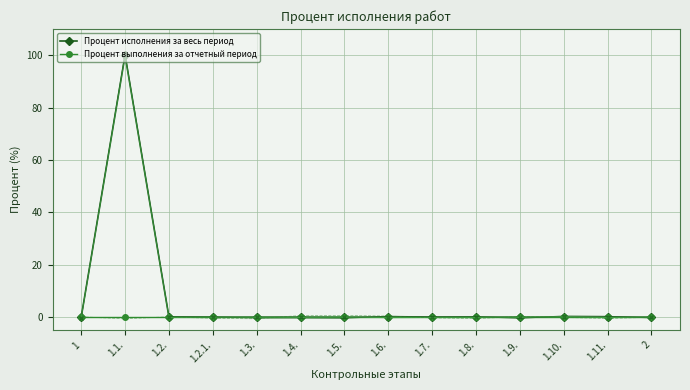

Reading left to right, what are all the values shown in this chart?

Процент исполнения за весь период: 0	100	0	0	0	0	0	0	0	0	0	0	0	0
Процент выполнения за отчетный период: 0	0	0	0	0	0	0	0	0	0	0	0	0	0